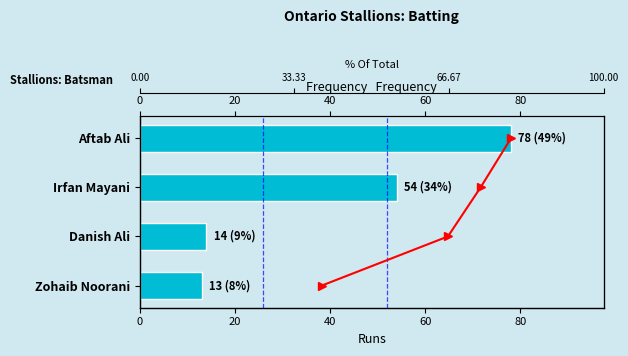

Which series has the widest spread of values?

Runs